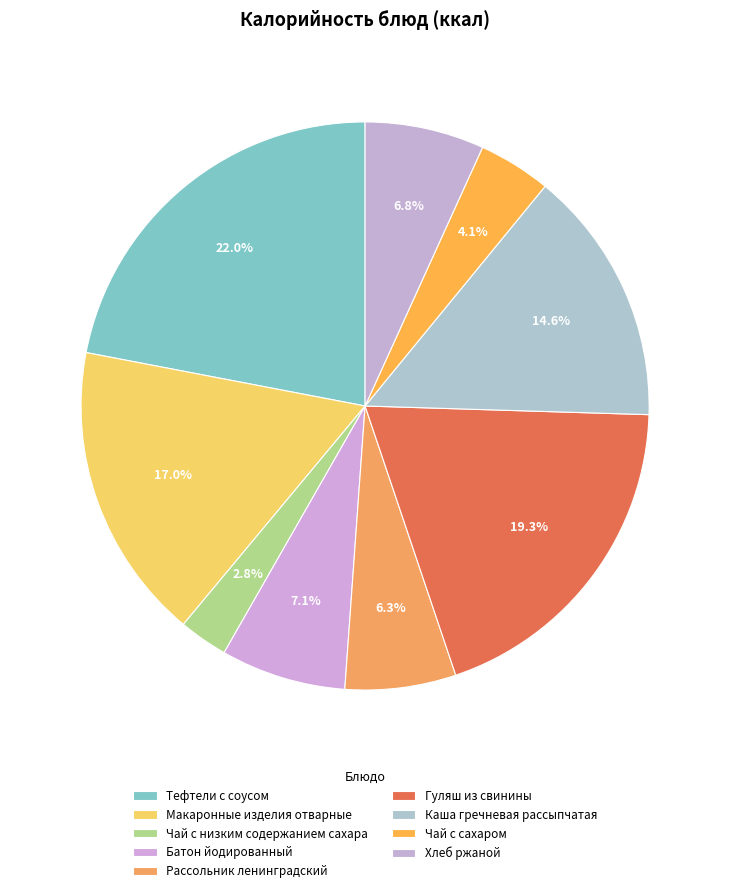

Combined, do Чай с сахаром and Рассольник ленинградский account for over 50%?

No